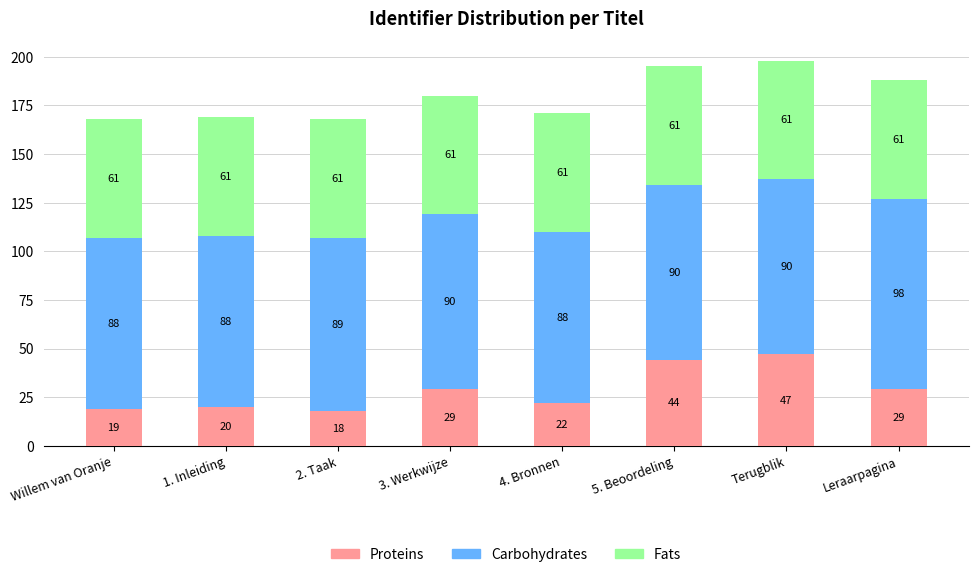

What value does the Proteins series have at Terugblik, to the nearest 10?

50